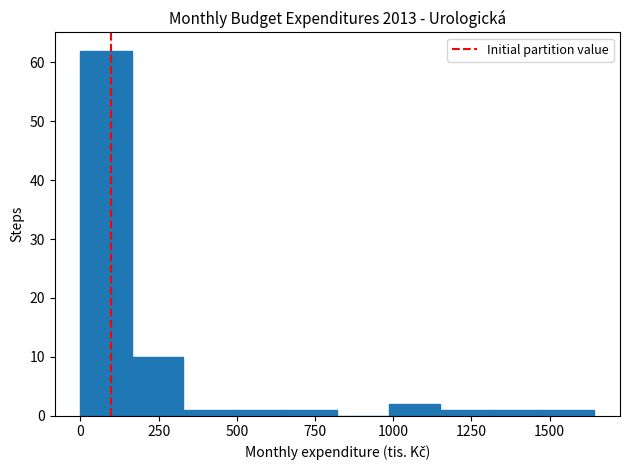

Around what value on the x-axis is the tallest bar? Give the approximate position of its centre, as read against the axis.

100